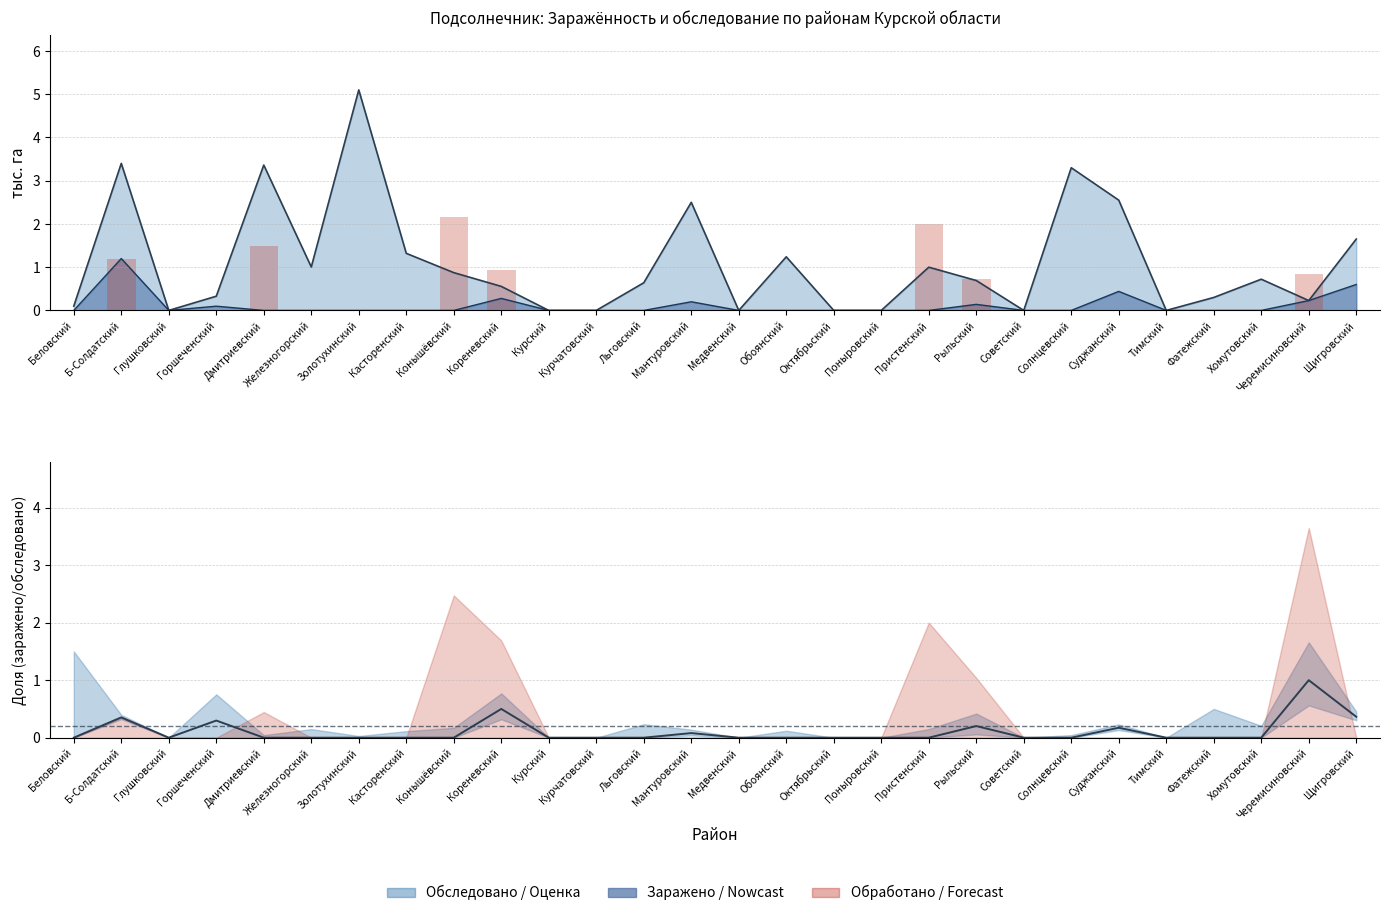

What is the sum of the Доля заражённых (оценка) values at Б-Солдатский and Обоянский?

0.4